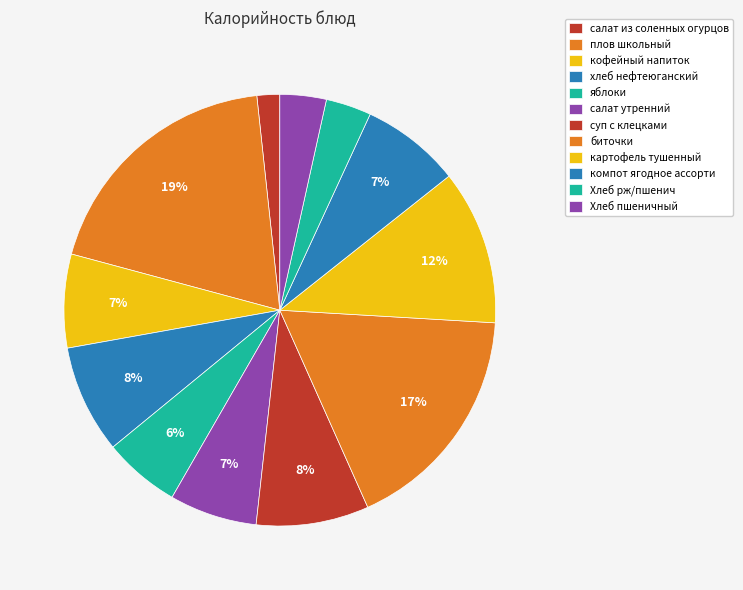

The плов школьный slice represents 19% of the pie. True or false?

True